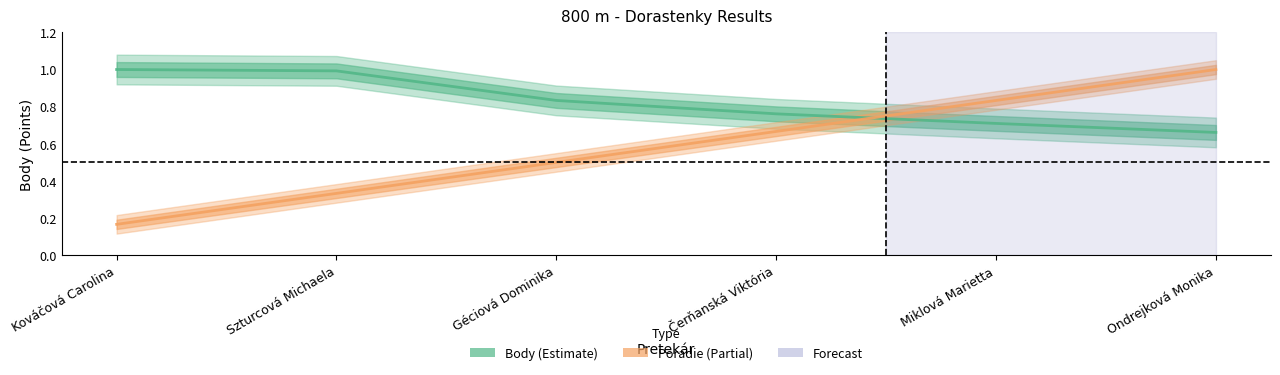

At which category is the sum across all series the highest?

Ondrejková Monika